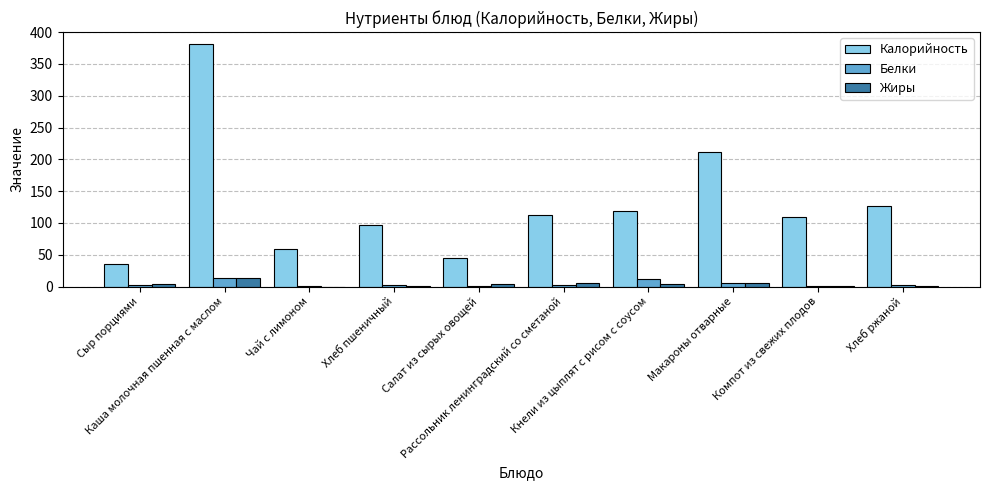

What is the difference between the Жиры values at Салат из сырых овощей and Рассольник ленинградский со сметаной?

1.4